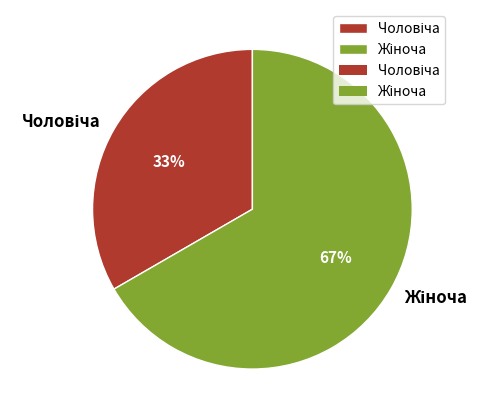

To the nearest percent, what is the average slice percentage?

50%